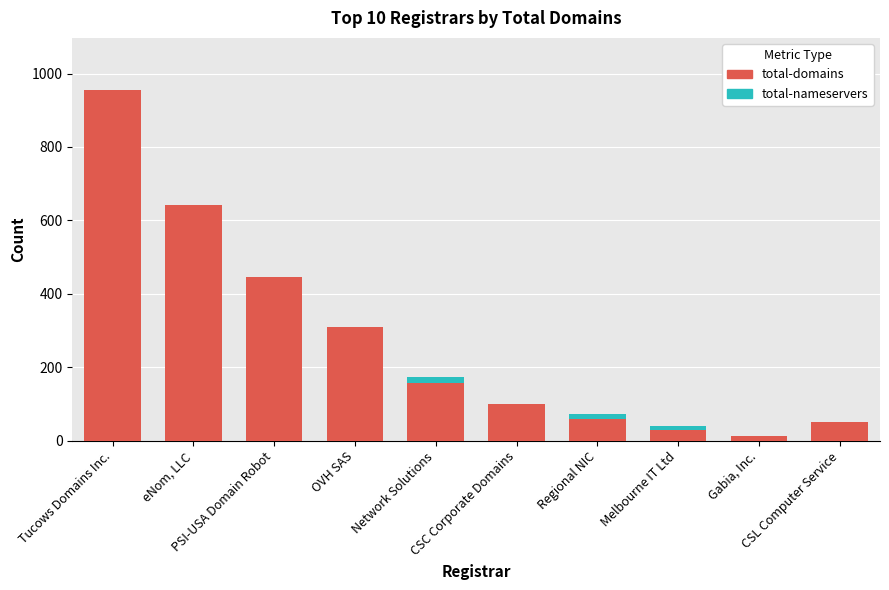

At how many categories does at least one series exceed 878?

1